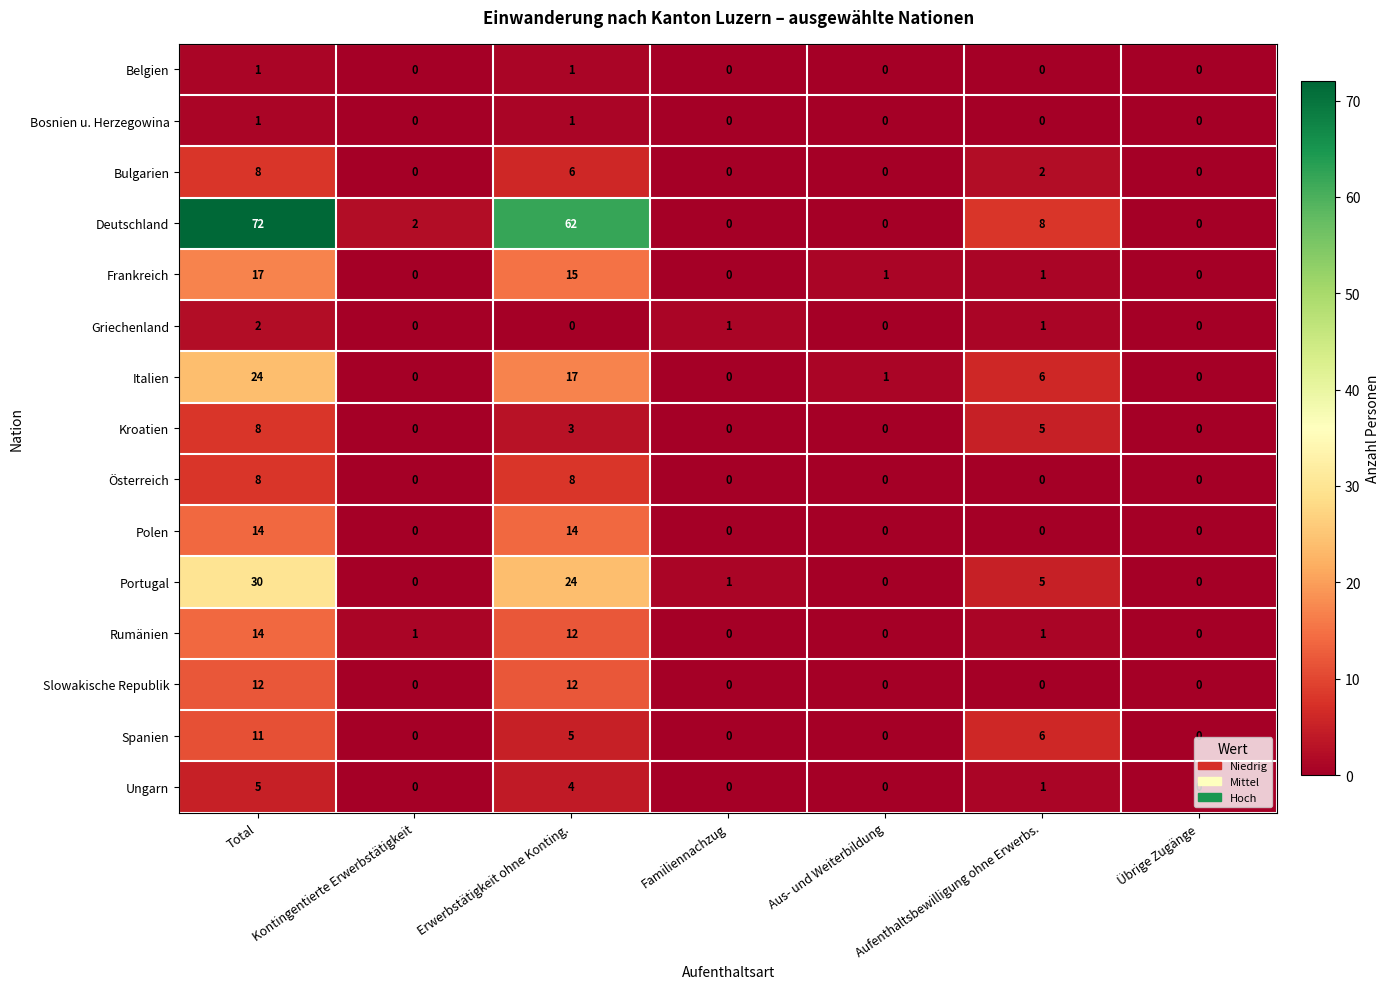

Which series has the largest range (max minus min)?

Deutschland